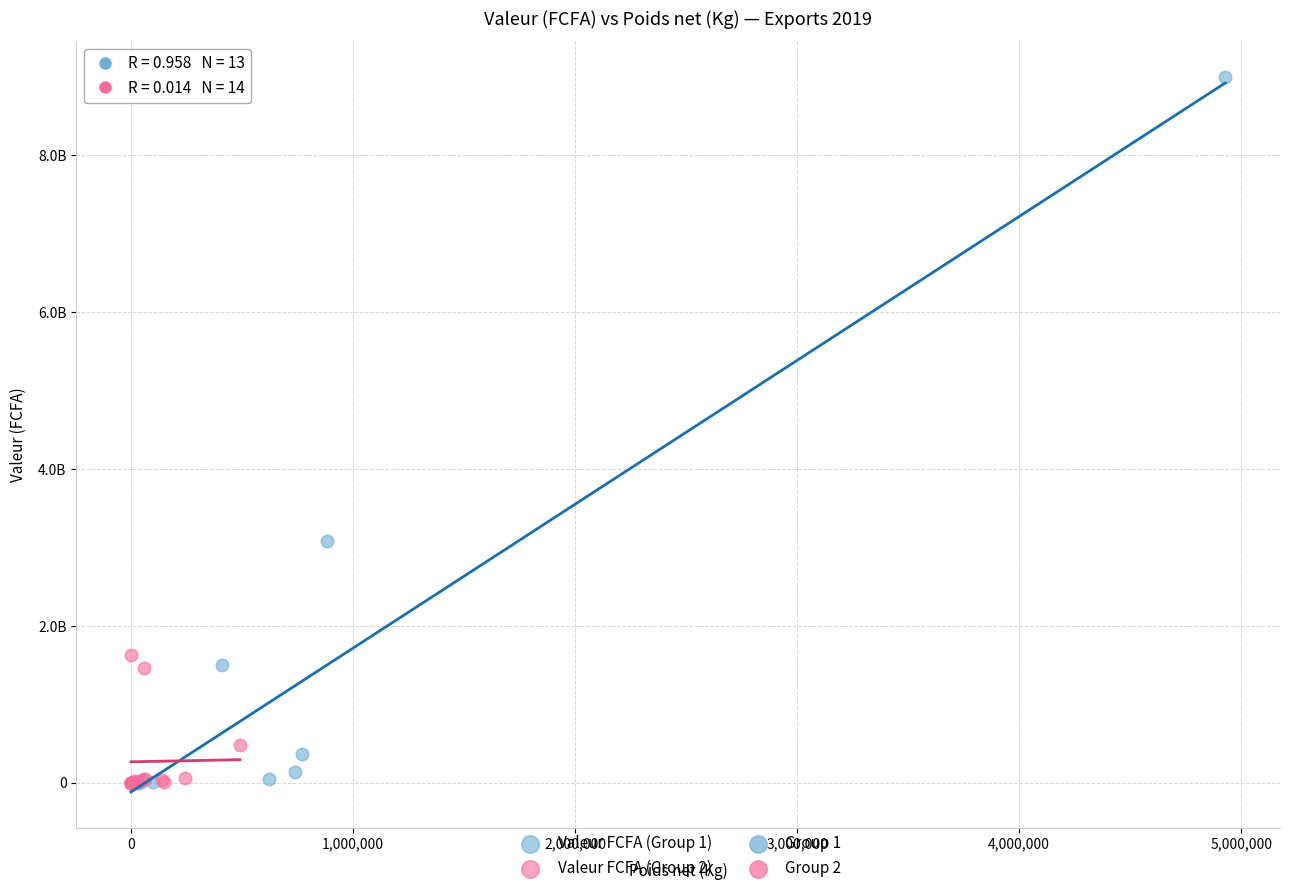

Which series has the largest Y range (max minus min)?

Valeur FCFA (Group 1)